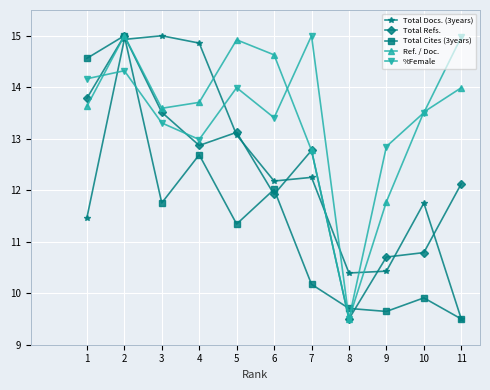

Does the chart have visible grid lines?

Yes